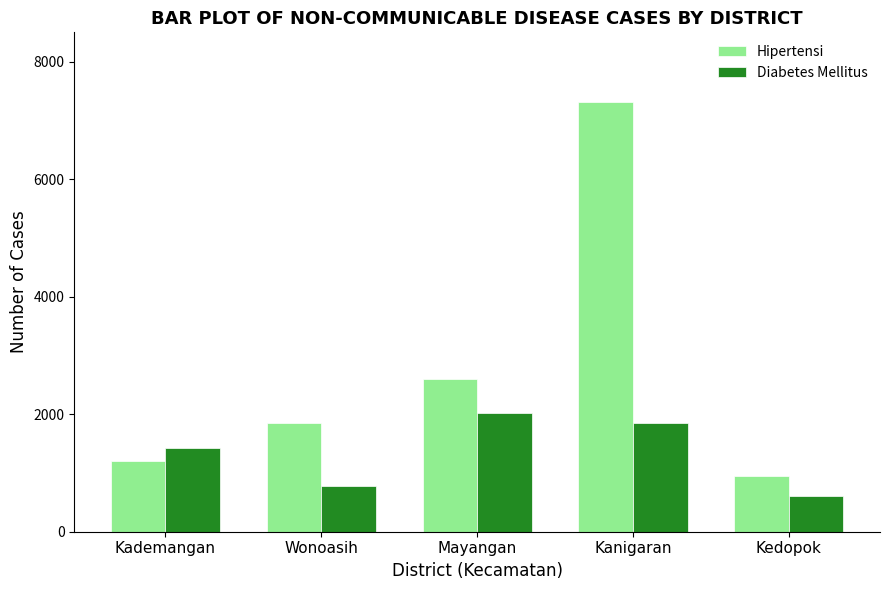

What is the total value across all series at Kanigaran?

9168